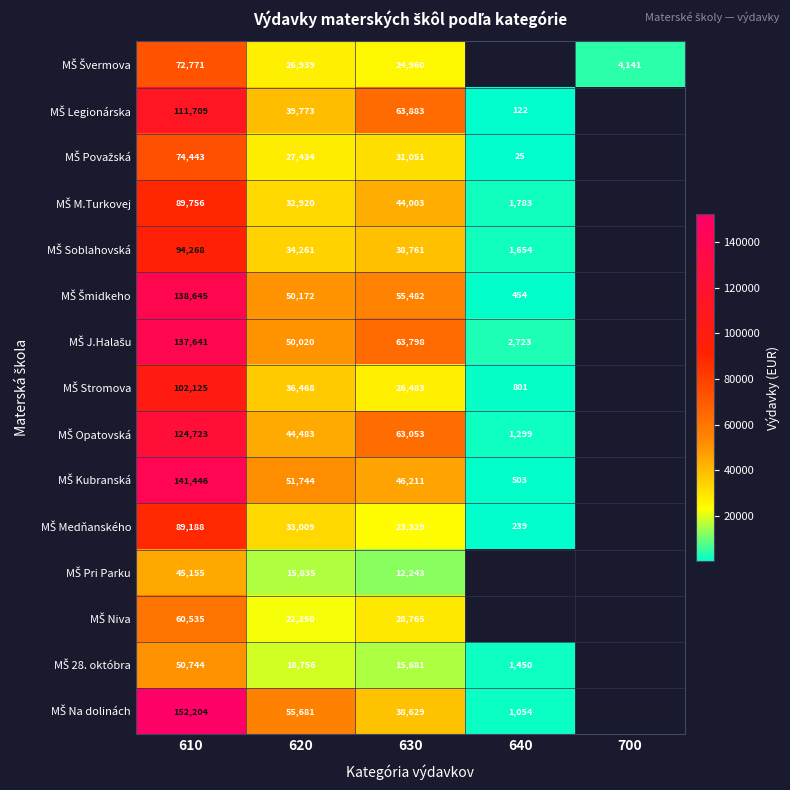

What is the spread (max minus min) of values at 630?

51640